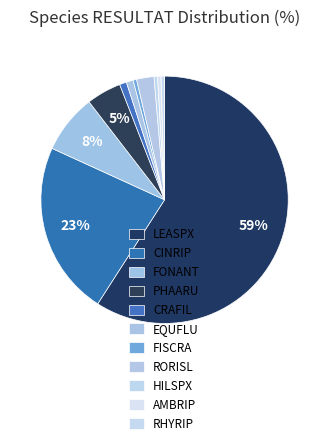

How many segments does this pie chart have?

11